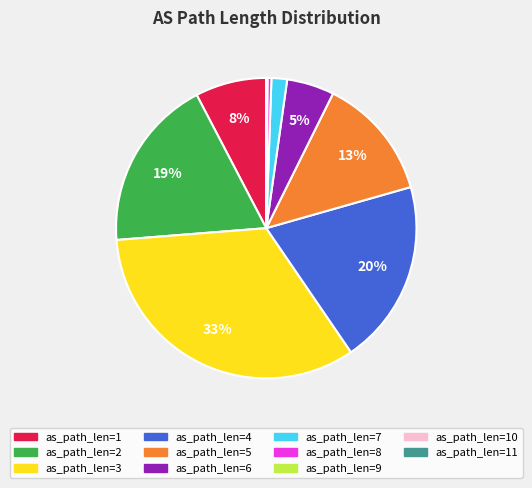

Does any single category account for the majority?

No